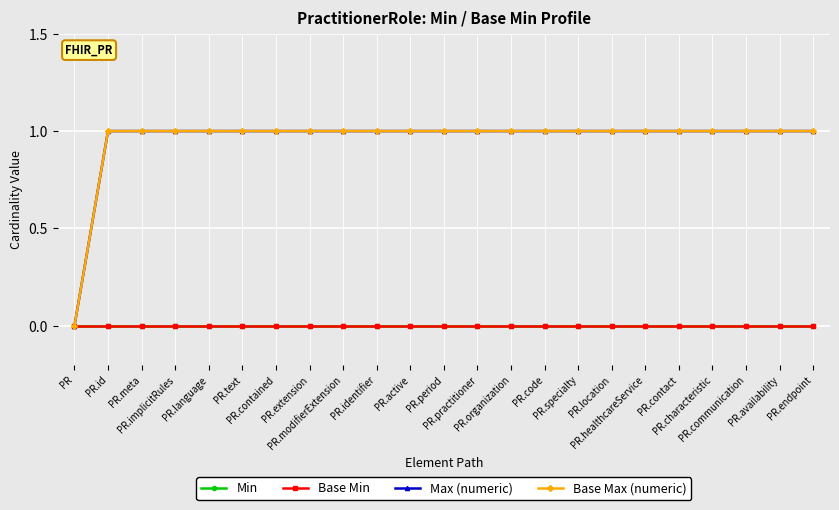

Rank the series by their maximum value, from lowest to highest.

Min, Base Min, Max (numeric), Base Max (numeric)